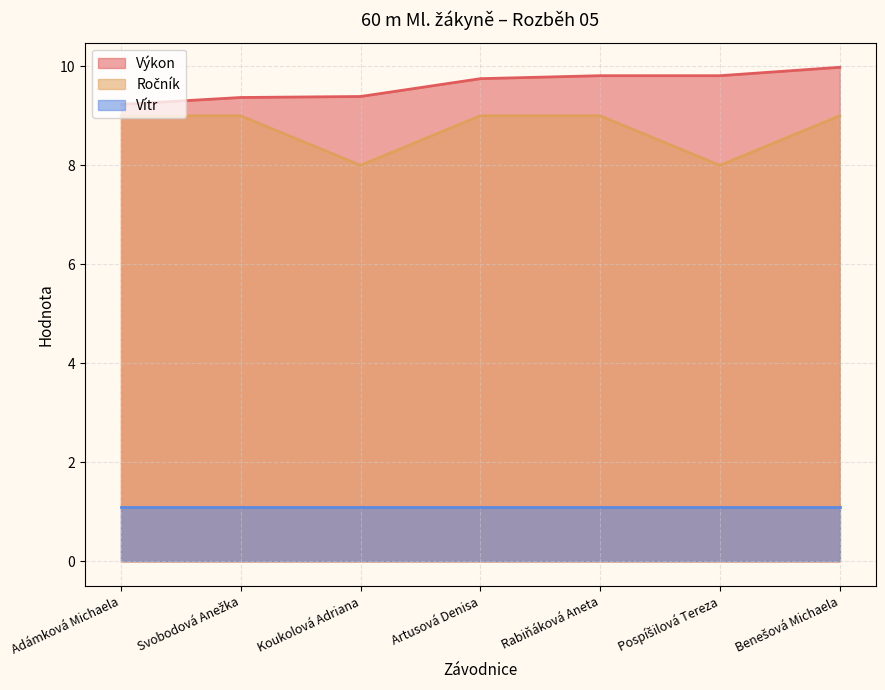

What position from the left is Svobodová Anežka?

2